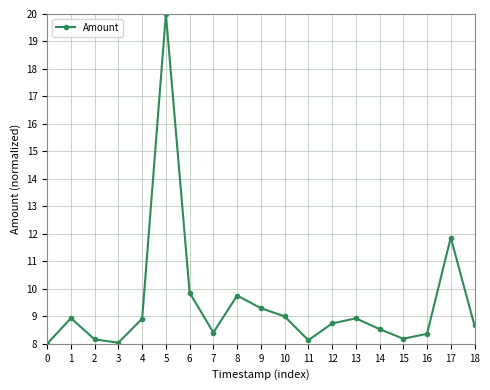

At which label is the value closest to 14?

17